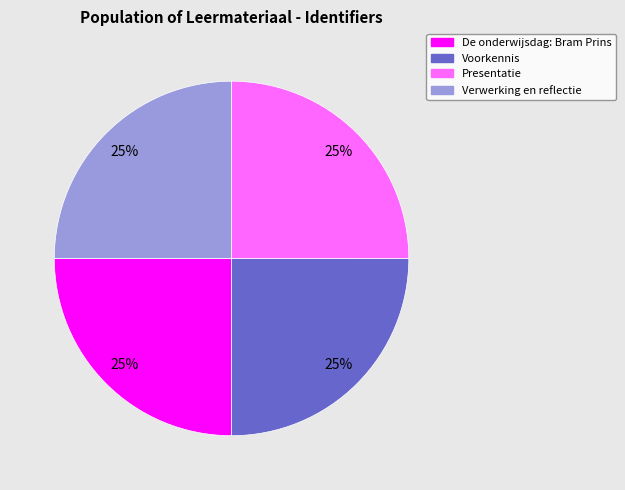

Is it true that Presentatie is 25% of the pie?

True